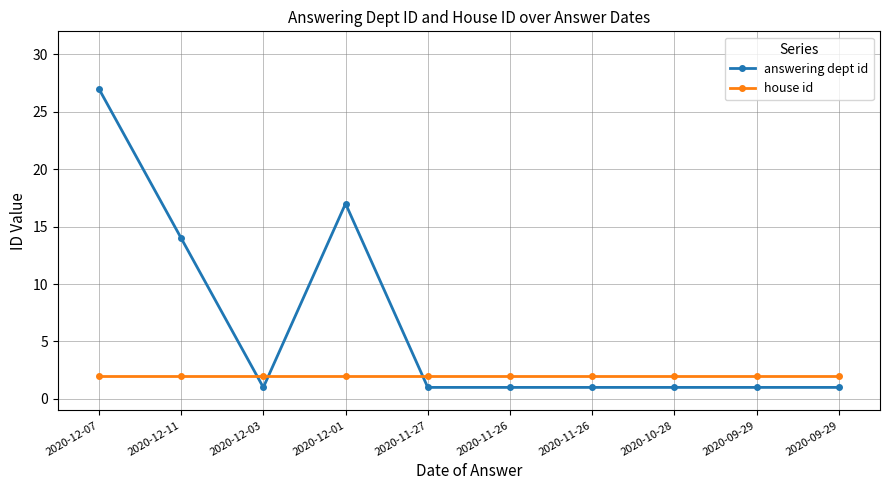

Does the chart have visible grid lines?

Yes